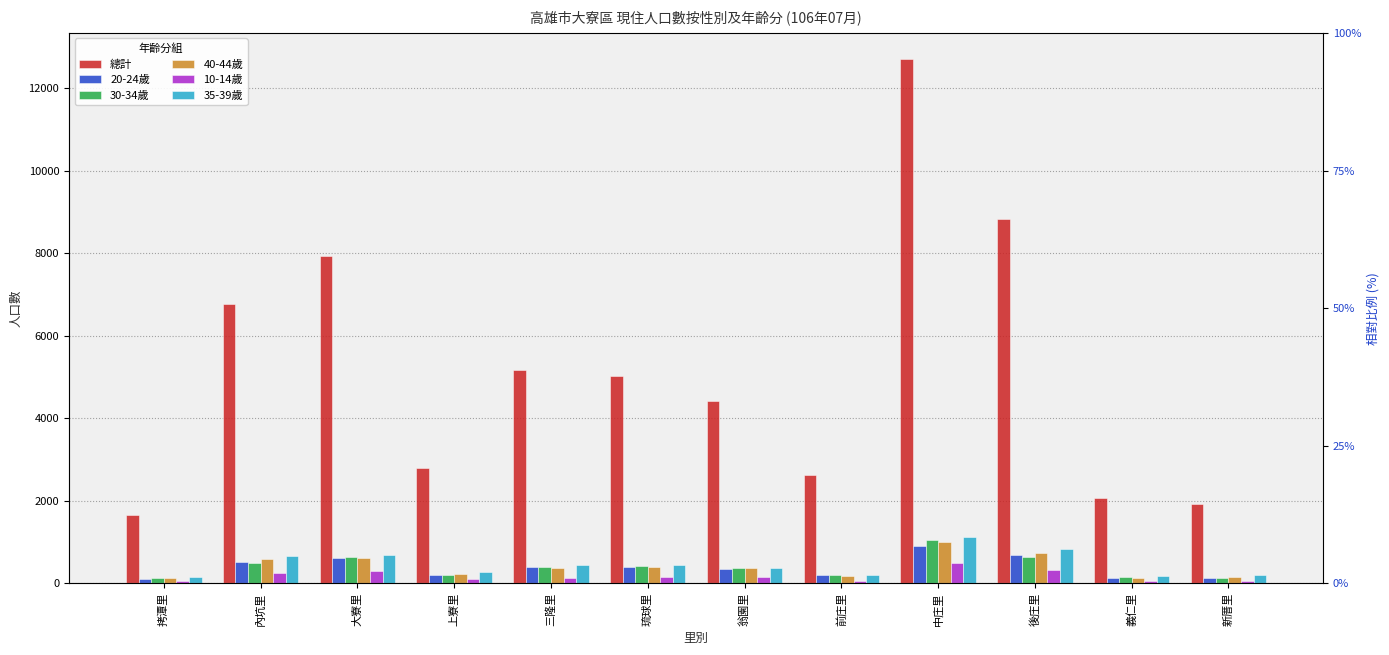

What value does the 總計 series have at 內坑里?

6760